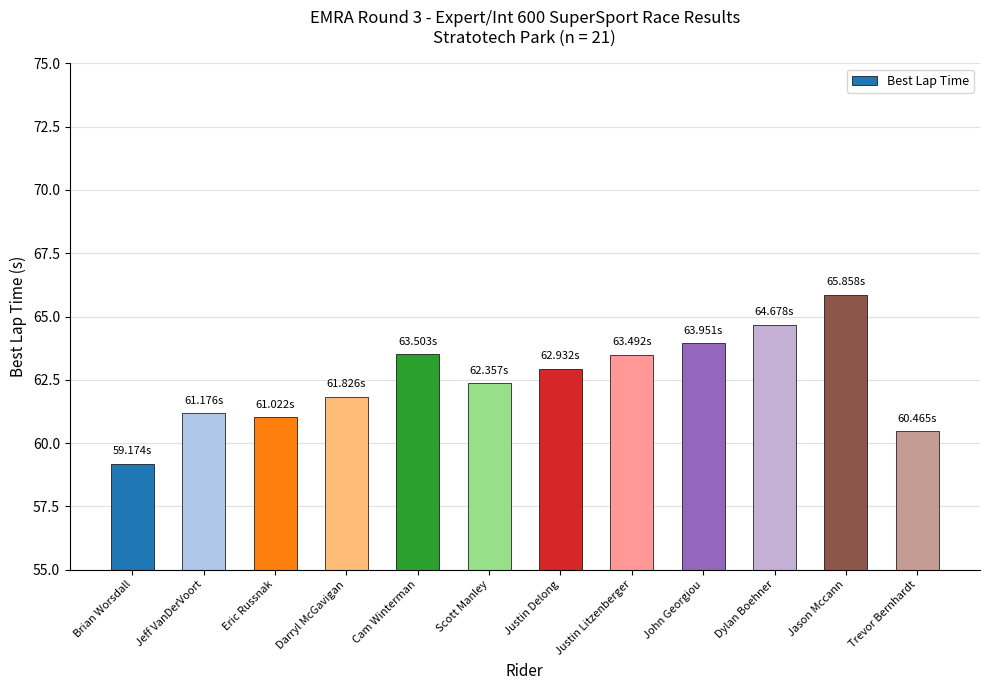

How many values exceed 62?

7